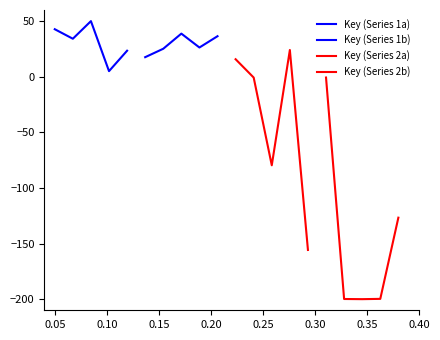

After their last crossing, which series has the higher values: Key (Series 2a) or Key (Series 2b)?

Key (Series 2b)